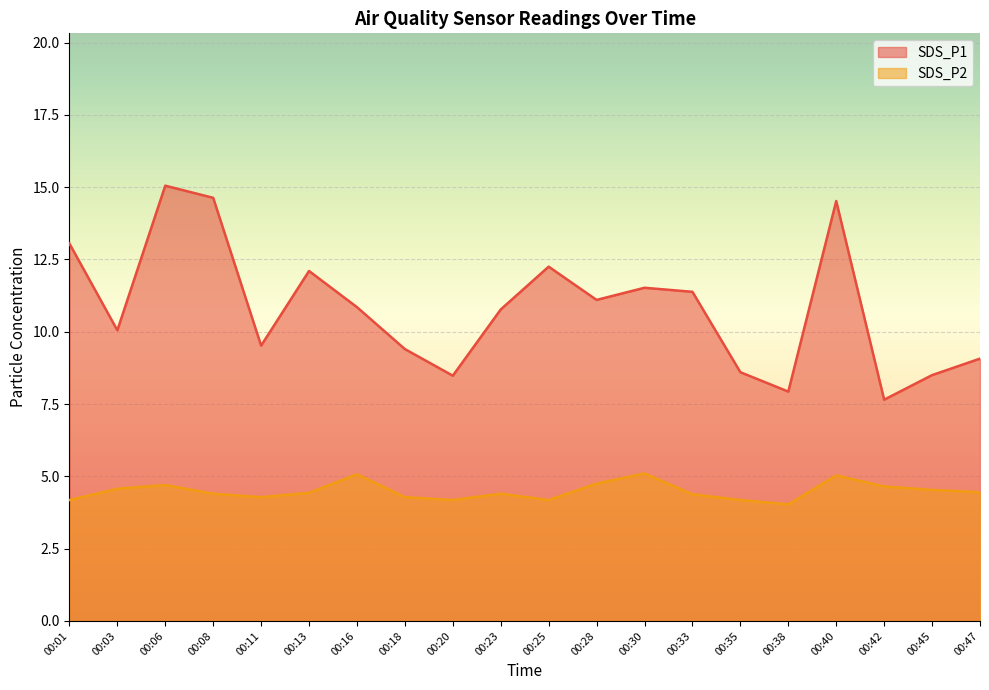

Reading left to right, what are all the values shown in this chart?

SDS_P1: 13.1	10.1	15.1	14.6	9.5	12.1	10.8	9.4	8.5	10.8	12.2	11.1	11.5	11.4	8.6	7.9	14.5	7.7	8.5	9.1
SDS_P2: 4.2	4.6	4.7	4.4	4.3	4.4	5.1	4.3	4.2	4.4	4.2	4.8	5.1	4.4	4.2	4.0	5.0	4.7	4.5	4.5